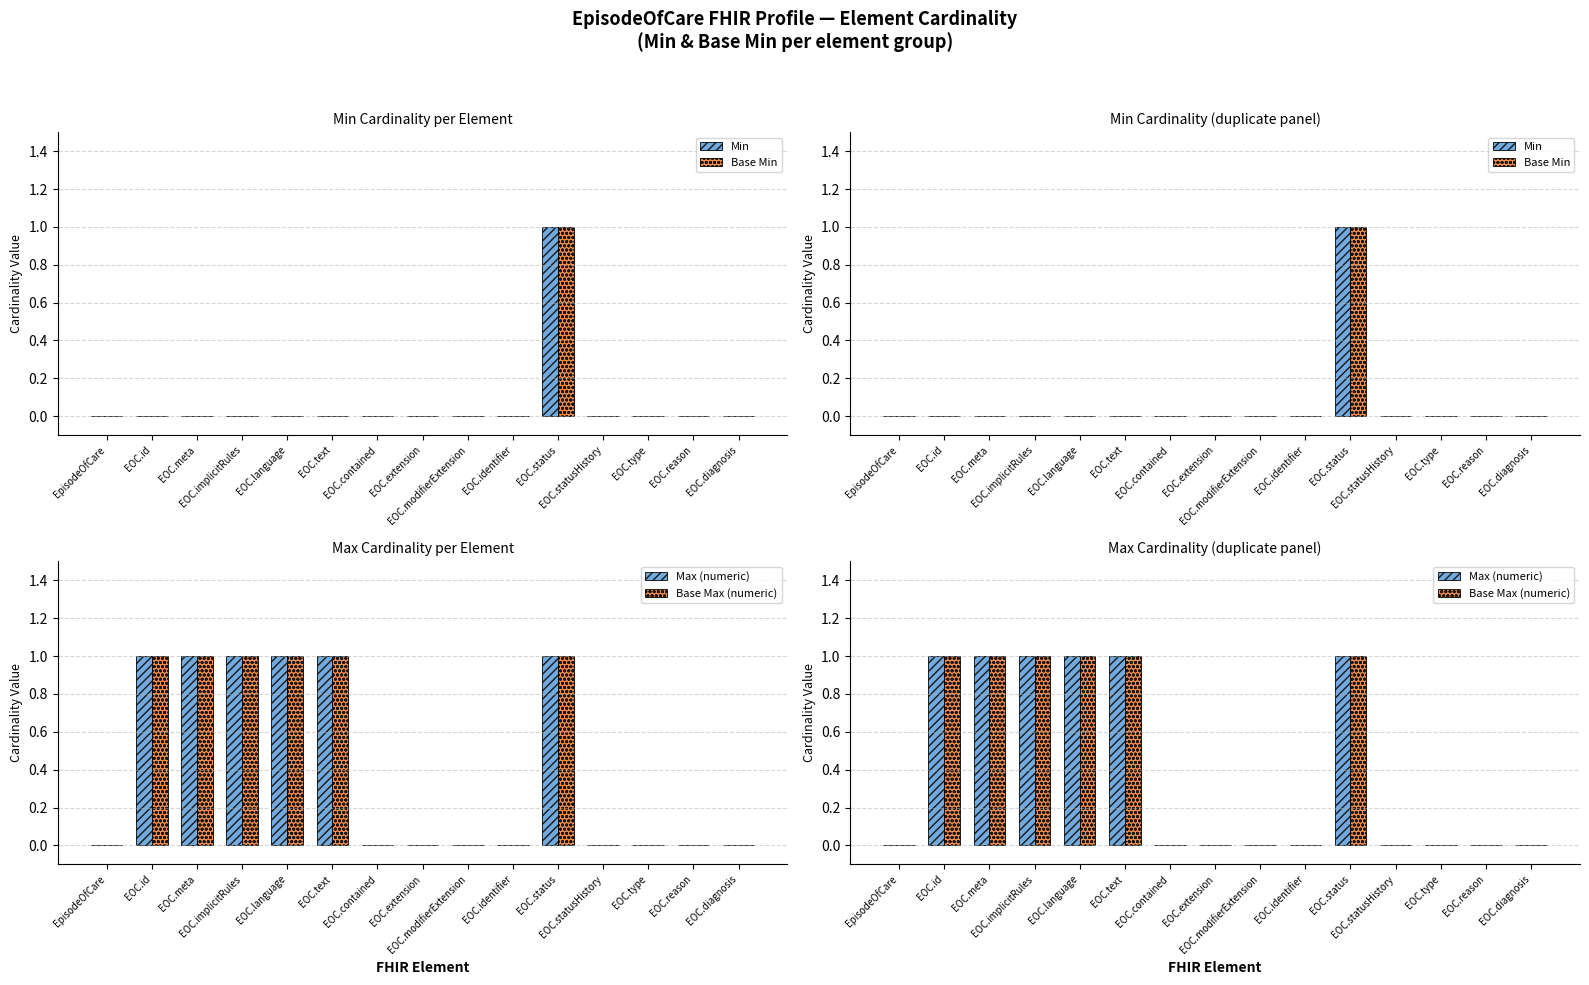

The value of Base Min at EOC.language is 0. True or false?

True